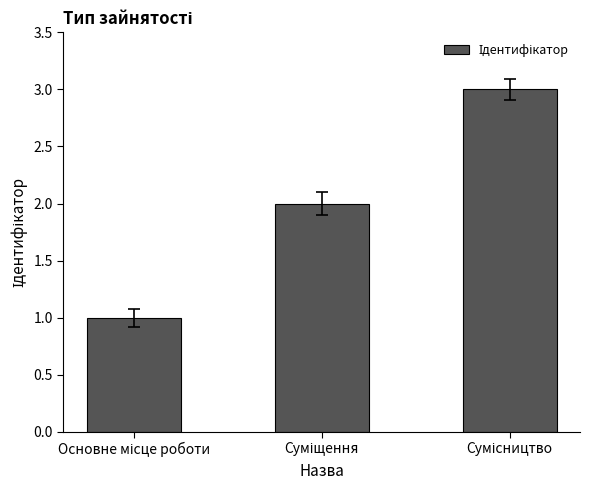

Count the values in the range 1 to 3.

3